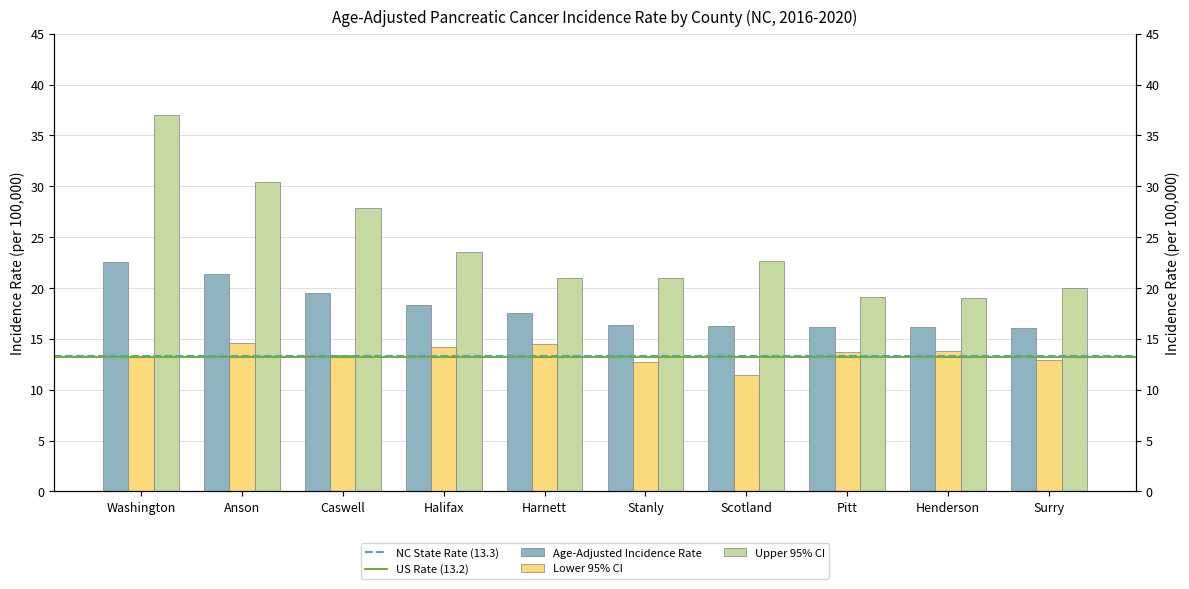

Reading right to left, what are all the values shown in this chart?

Age-Adjusted Incidence Rate: Surry=16.1	Henderson=16.2	Pitt=16.2	Scotland=16.3	Stanly=16.4	Harnett=17.5	Halifax=18.3	Caswell=19.5	Anson=21.4	Washington=22.6
Lower 95% CI: Surry=12.9	Henderson=13.8	Pitt=13.7	Scotland=11.4	Stanly=12.7	Harnett=14.5	Halifax=14.2	Caswell=13.4	Anson=14.6	Washington=13.2
Upper 95% CI: Surry=20.0	Henderson=19.0	Pitt=19.1	Scotland=22.7	Stanly=21.0	Harnett=21.0	Halifax=23.5	Caswell=27.9	Anson=30.4	Washington=37.0